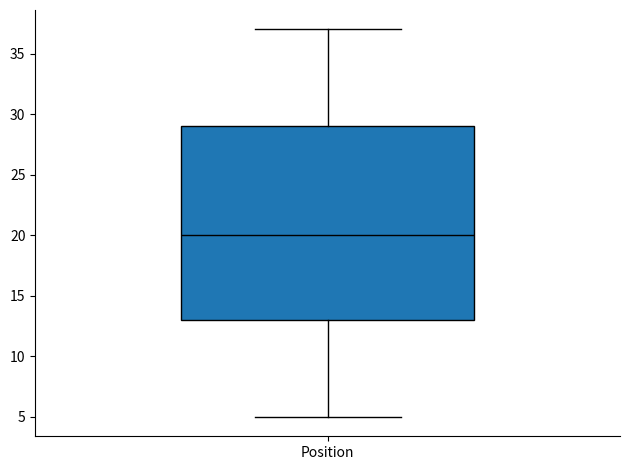

Transcribe this box plot: give where the median line is, the range the box spans, and where the two whiskers end, as read against the y-axis. The values are not printed on the chart, so give them approximately, as read against the axis.

median 20, box 13 to 29, whiskers 5 to 37